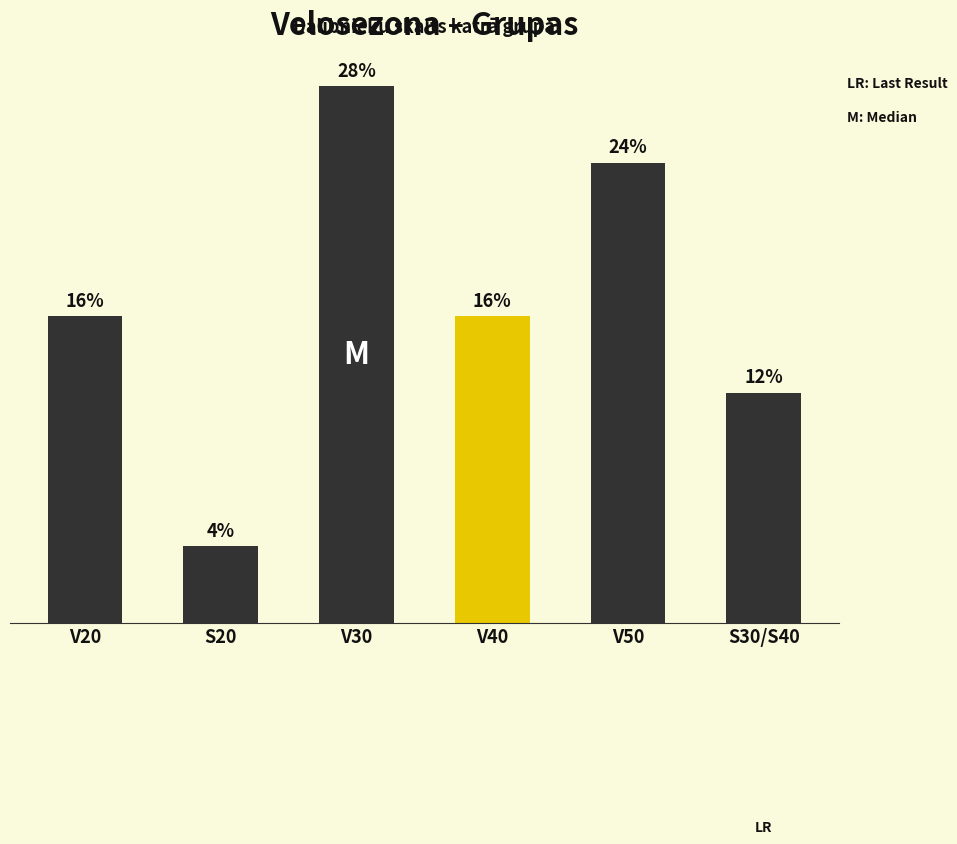

Which label corresponds to the largest value in the chart?

V30